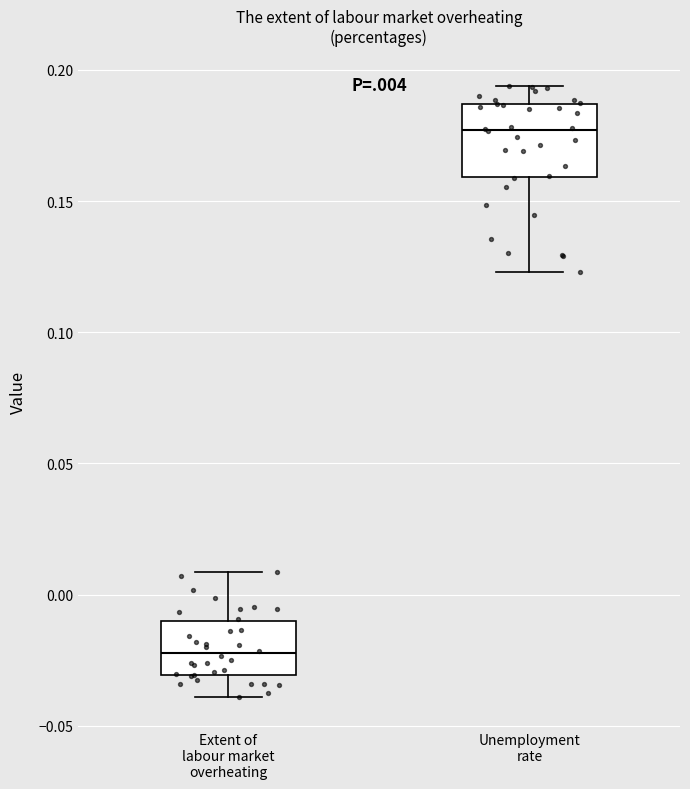

Where is the lower edge of the box for Extent of labour market overheating on the y-axis? The values are not printed on the chart, so give them approximately, as read against the axis.

-0.030